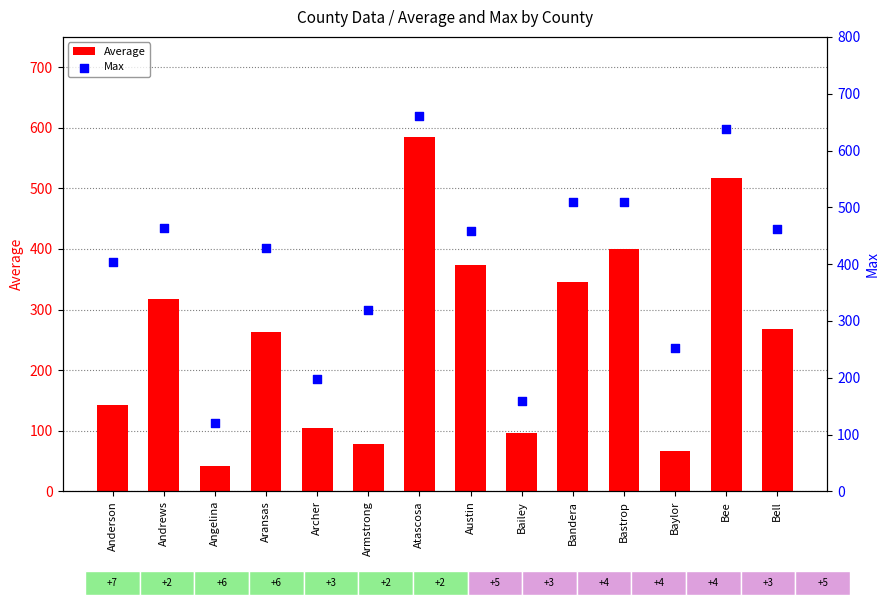

Which series has the largest Y range (max minus min)?

Average